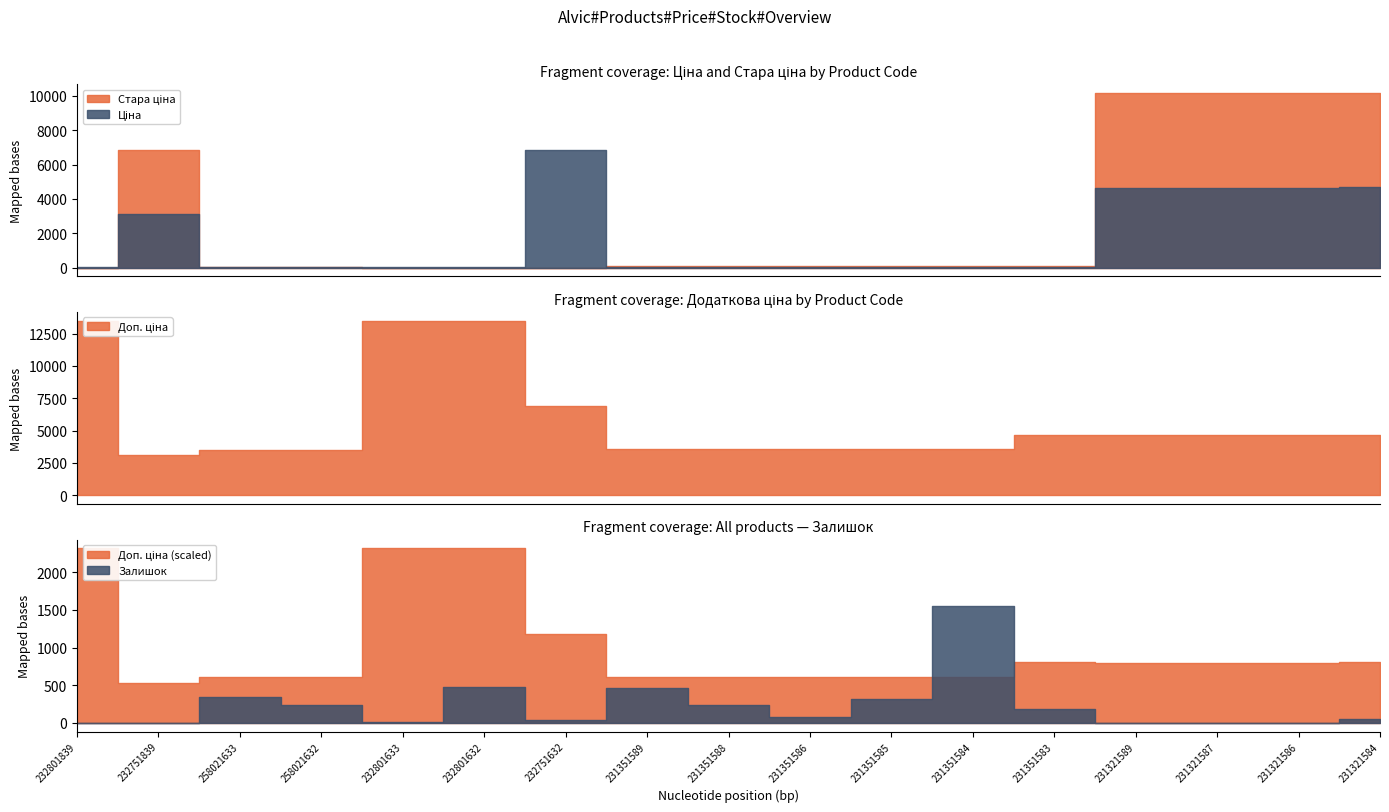

Which series has the widest spread of values?

Доп. ціна